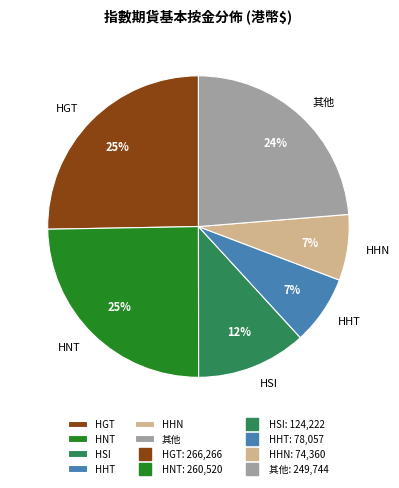

The HGT slice represents 25% of the pie. True or false?

True